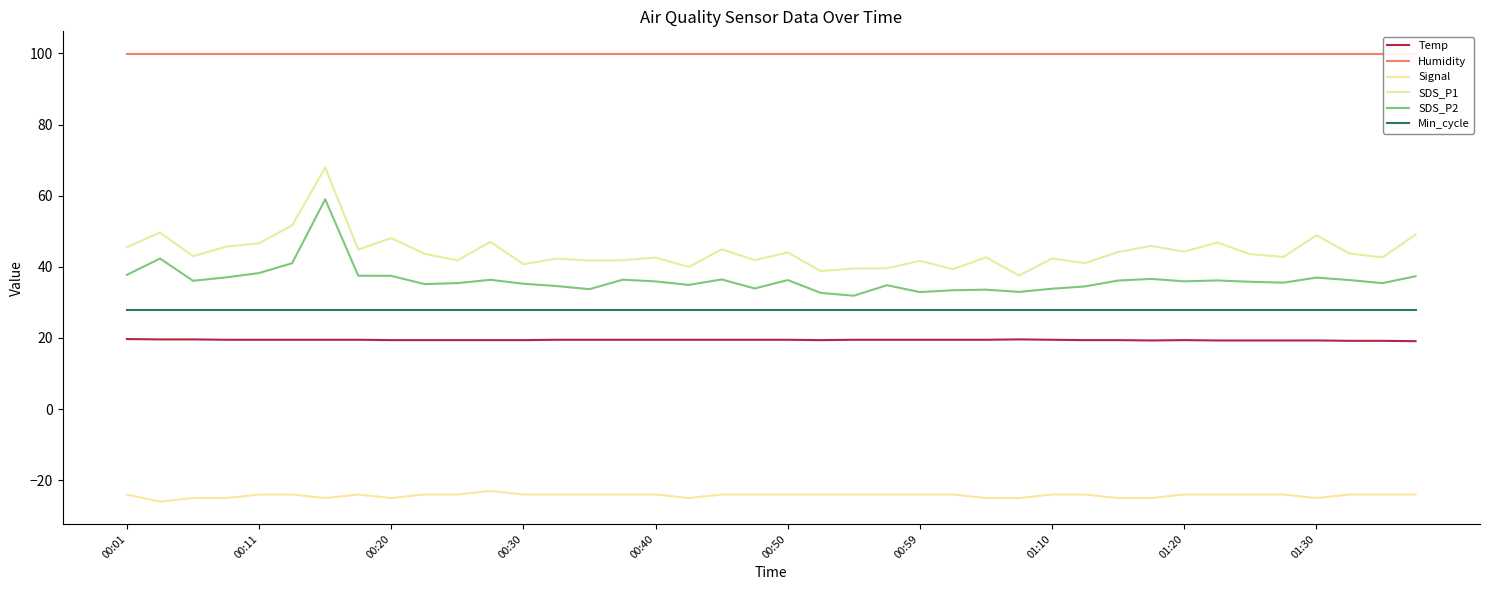

Which series has the largest range (max minus min)?

SDS_P1